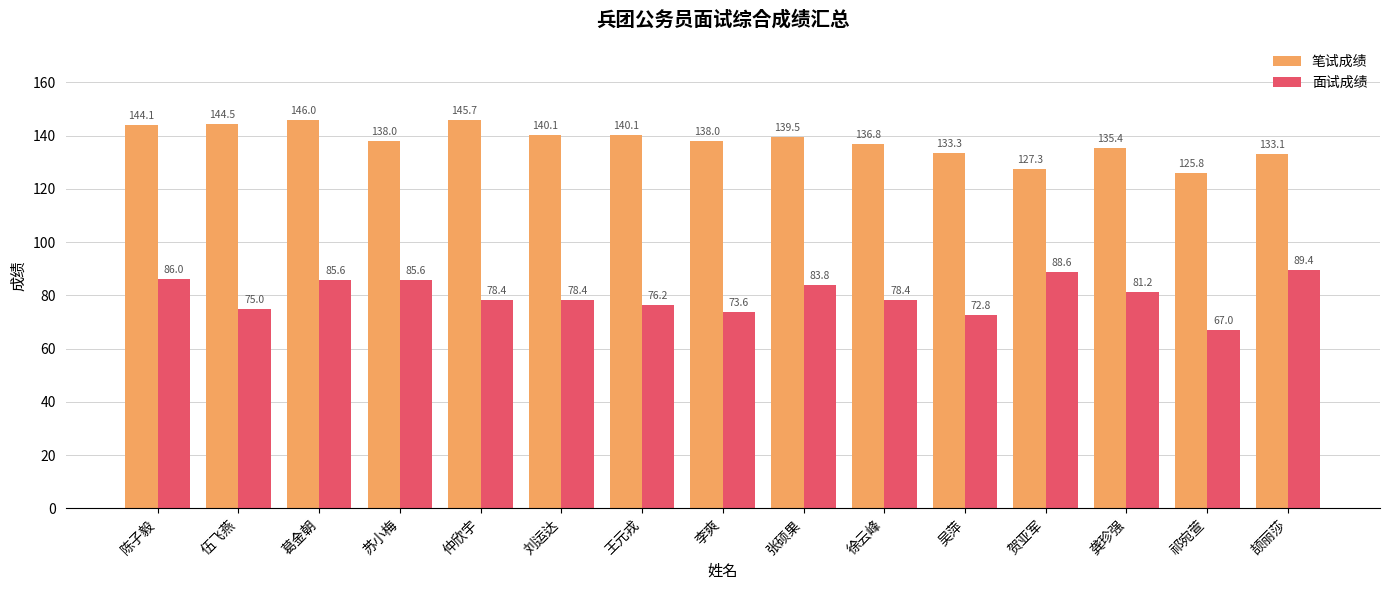

Which series changed the most between 仲欣宇 and 王元戎?

笔试成绩